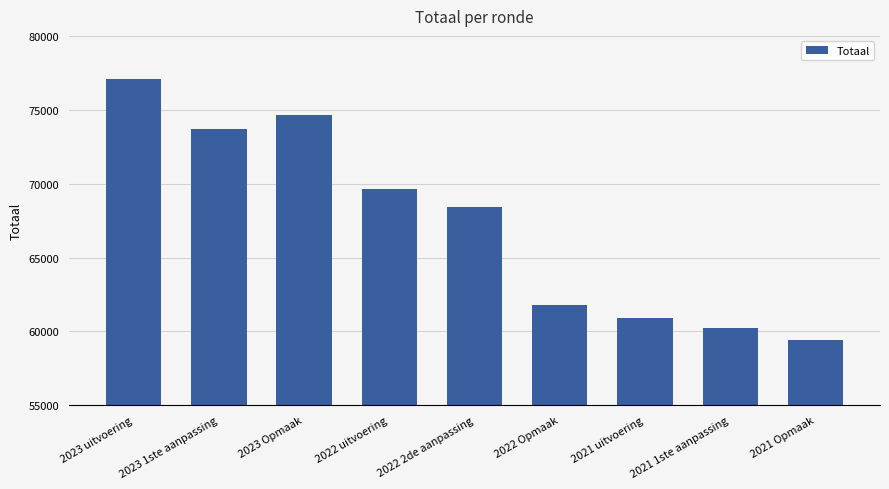

Reading right to left, extract all data points from this chart.

59388	60228	60876	61784	68445	69628	74644	73714	77108